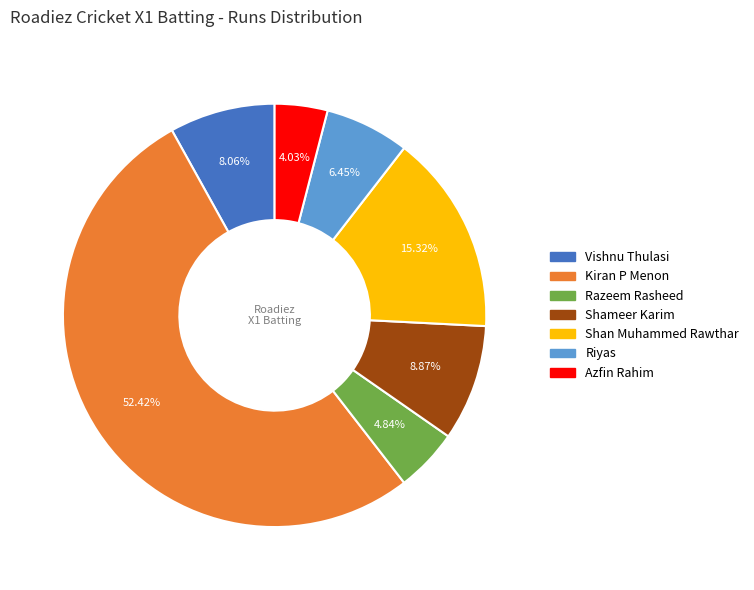

Is there a majority slice in this chart?

Yes